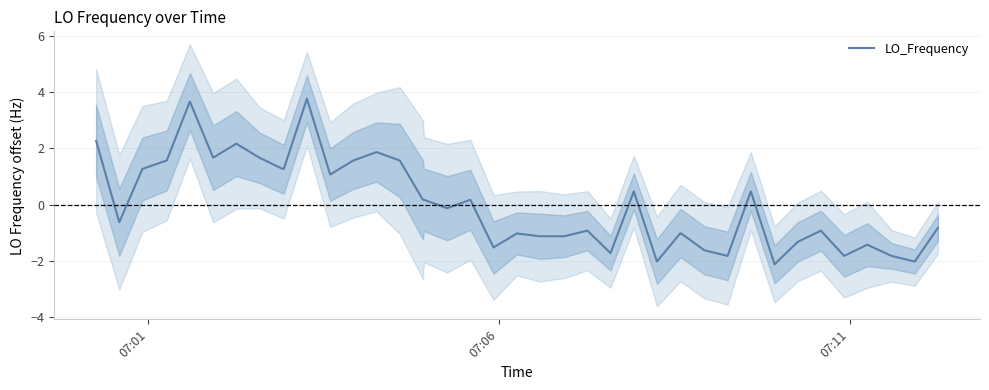

What is the lowest value of the LO_Frequency series?

-2.1